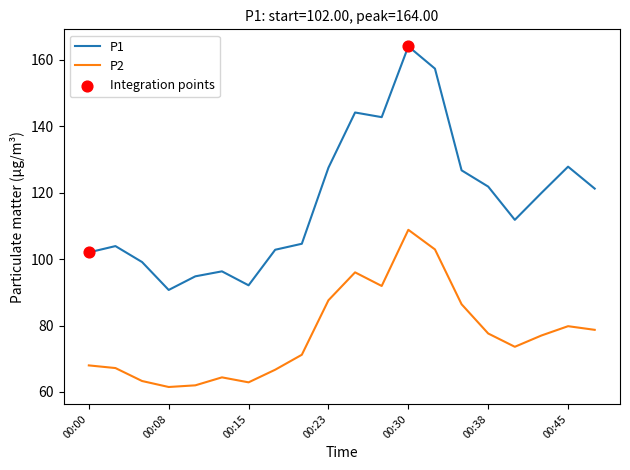

Which series has the widest spread of values?

P1